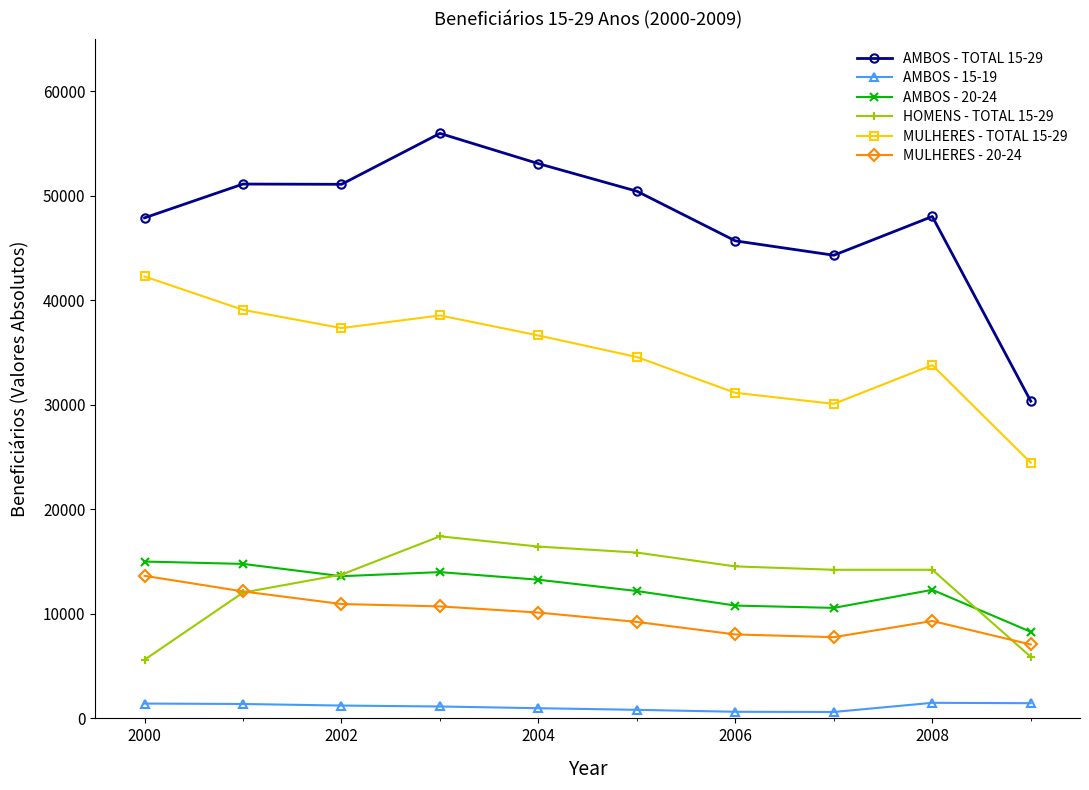

How many data points does each series have?

10